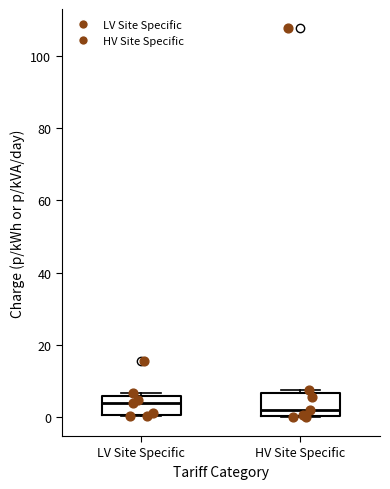

Reading left to right, read every box against the y-axis: the position of its median line, the range the box covers, and the ends of its whiskers. The values are not printed on the chart, so give them approximately, as read against the axis.

LV Site Specific: median 4, box 0 to 6, whiskers 0 to 6 (just above the box's upper edge)
HV Site Specific: median 2, box 0 to 6, whiskers 0 to 8